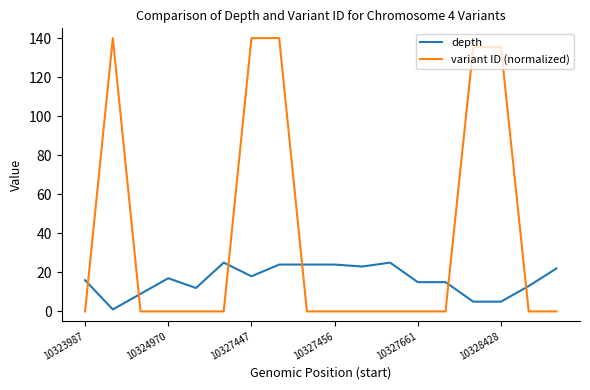

Which series has the largest total across all categories?

variant ID (normalized)